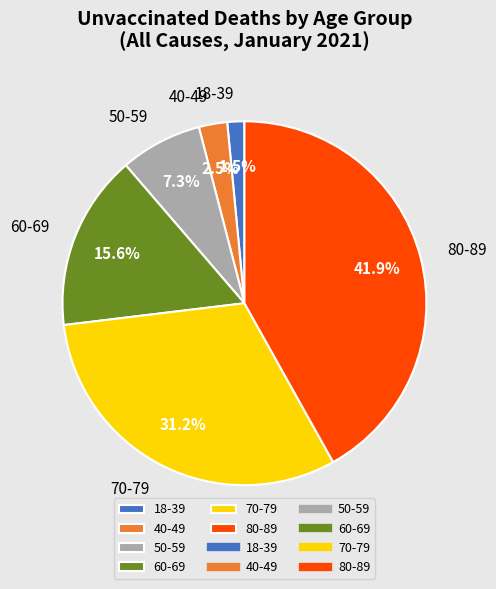

How many slices are in this pie chart?

6